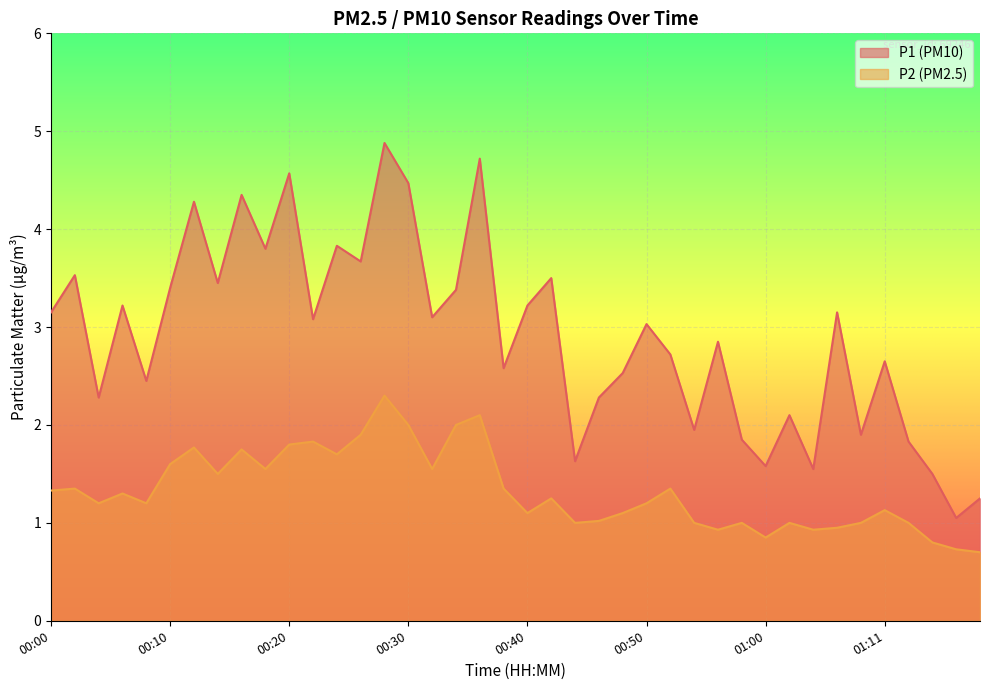

List the series in order of their peak value, highest first.

P1 (PM10), P2 (PM2.5)